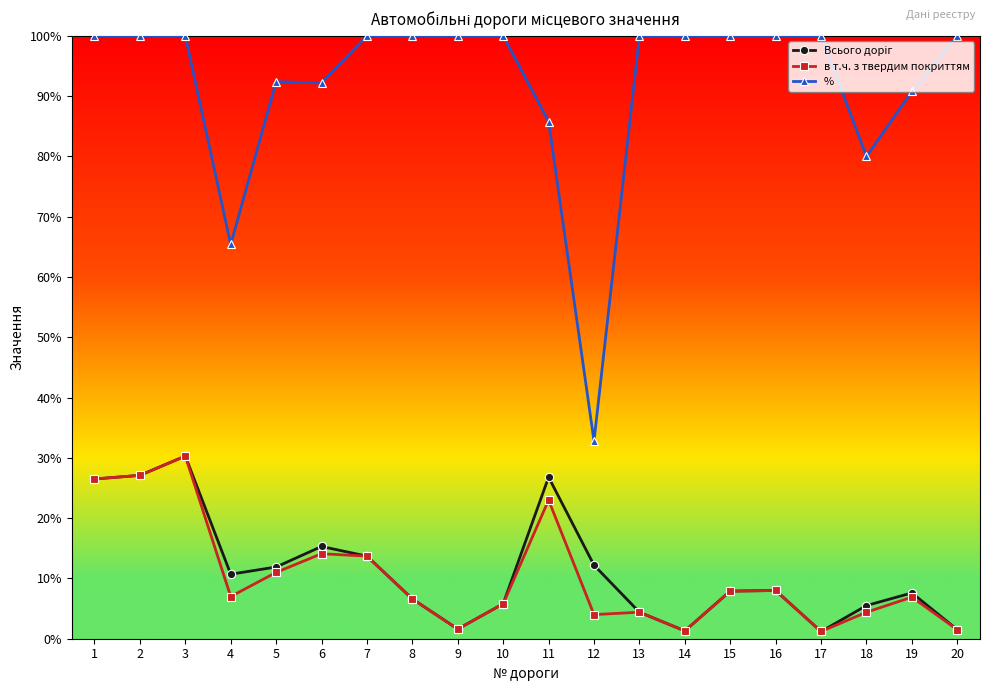

Which series has the largest total across all categories?

%